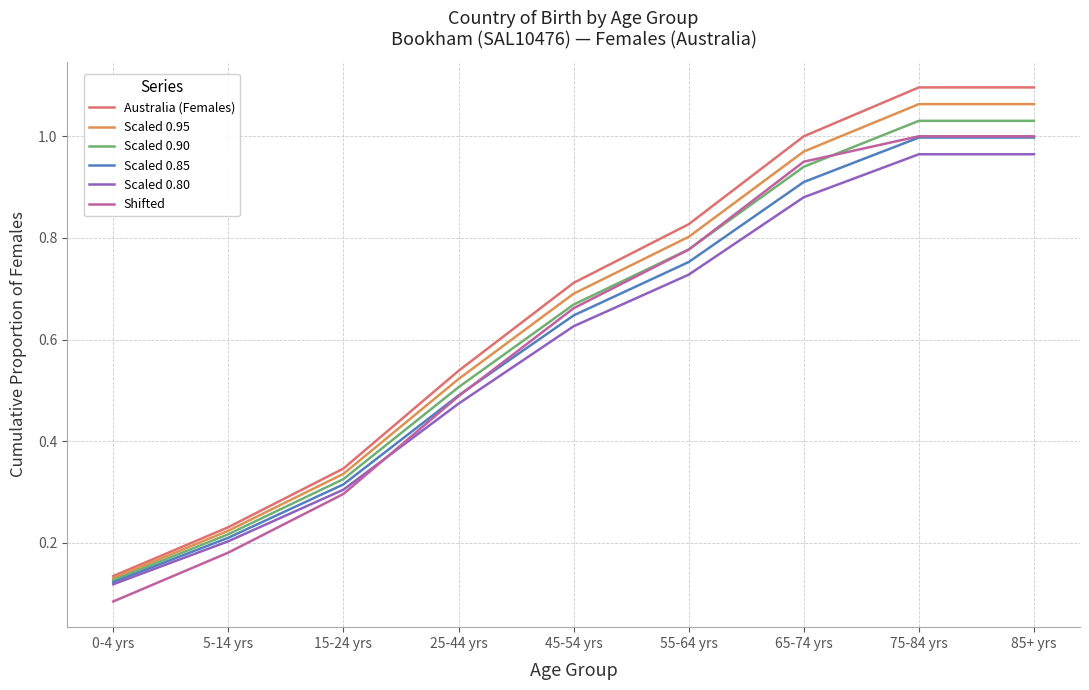

The Scaled 0.95 series shows 0.5 at 85+ yrs. True or false?

False